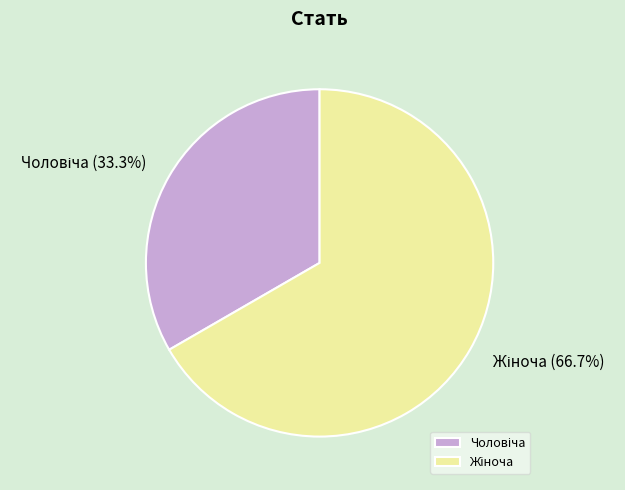

Is there a majority slice in this chart?

Yes